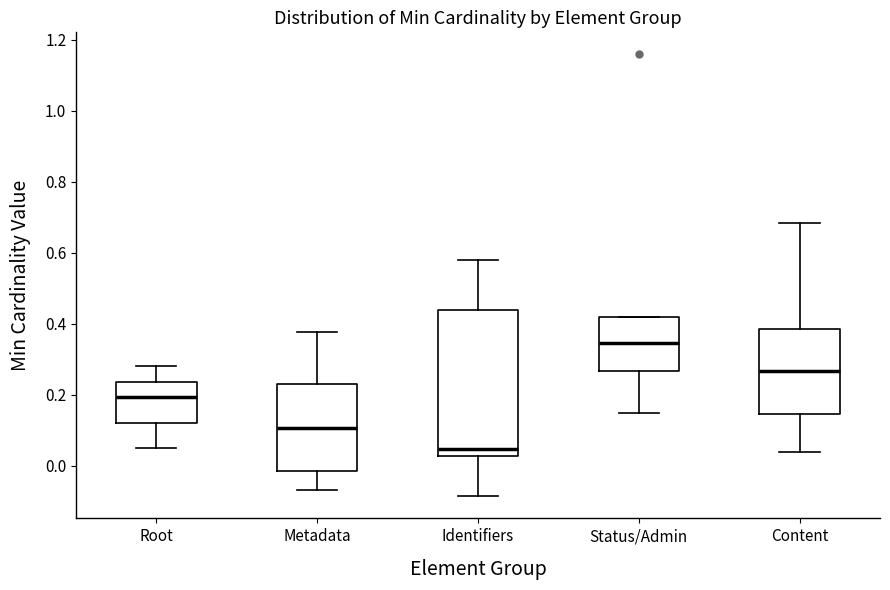

Reading left to right, read every box against the y-axis: the position of its median line, the range the box covers, and the ends of its whiskers. The values are not printed on the chart, so give them approximately, as read against the axis.

Root: median 0.20, box 0.12 to 0.24, whiskers 0.04 to 0.28
Metadata: median 0.10, box -0.02 to 0.24, whiskers -0.06 to 0.38
Identifiers: median 0.04, box 0.02 to 0.44, whiskers -0.08 to 0.58
Status/Admin: median 0.34, box 0.26 to 0.42, whiskers 0.14 to 0.42
Content: median 0.26, box 0.14 to 0.38, whiskers 0.04 to 0.68